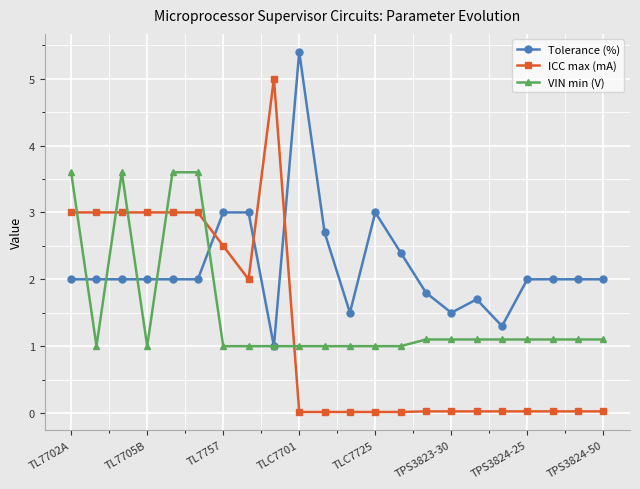

Rank the series by their average value, from highest to lowest.

Tolerance (%), VIN min (V), ICC max (mA)